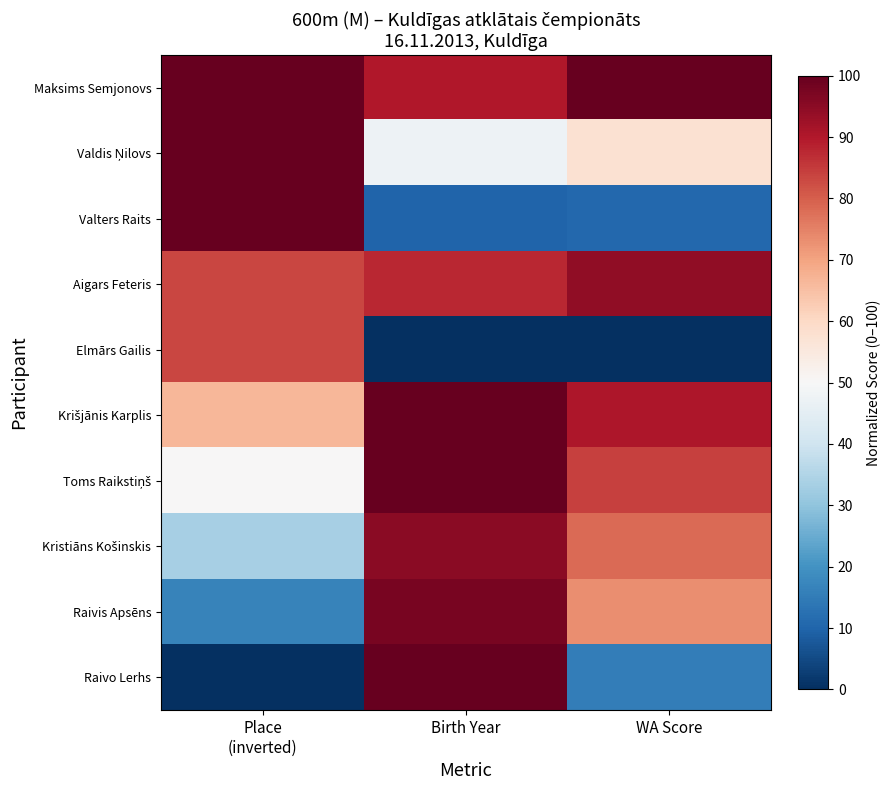

Count the number of data series in this chart.

10